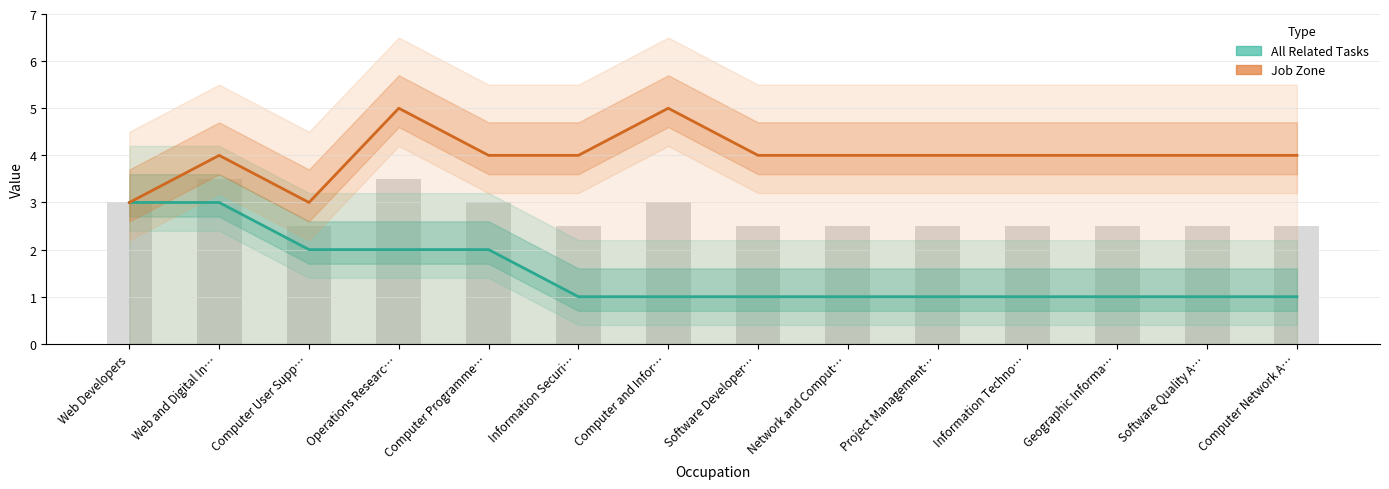

Rank the series by their average value, from highest to lowest.

Job Zone, All Related Tasks